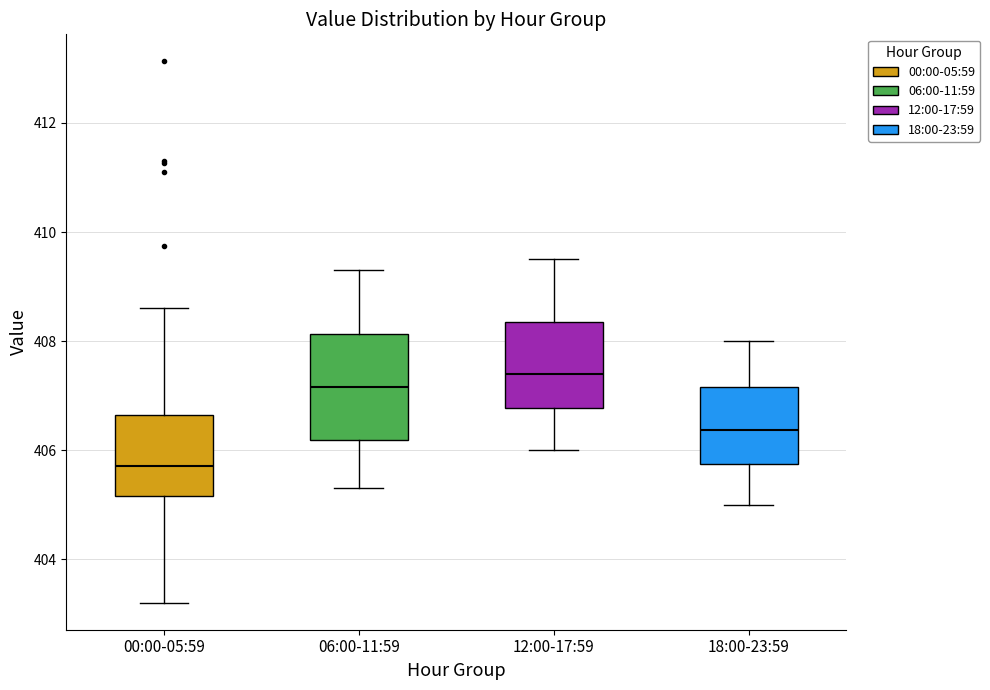

Reading left to right, transcribe this box plot: for each box, give where its median line is, the range the box spans, and where its two whiskers end, as read against the y-axis. The values are not printed on the chart, so give them approximately, as read against the axis.

00:00-05:59: median 405.8, box 405.2 to 406.6, whiskers 403.2 to 408.6
06:00-11:59: median 407.2, box 406.2 to 408.2, whiskers 405.4 to 409.4
12:00-17:59: median 407.4, box 406.8 to 408.4, whiskers 406.0 to 409.6
18:00-23:59: median 406.4, box 405.8 to 407.2, whiskers 405.0 to 408.0